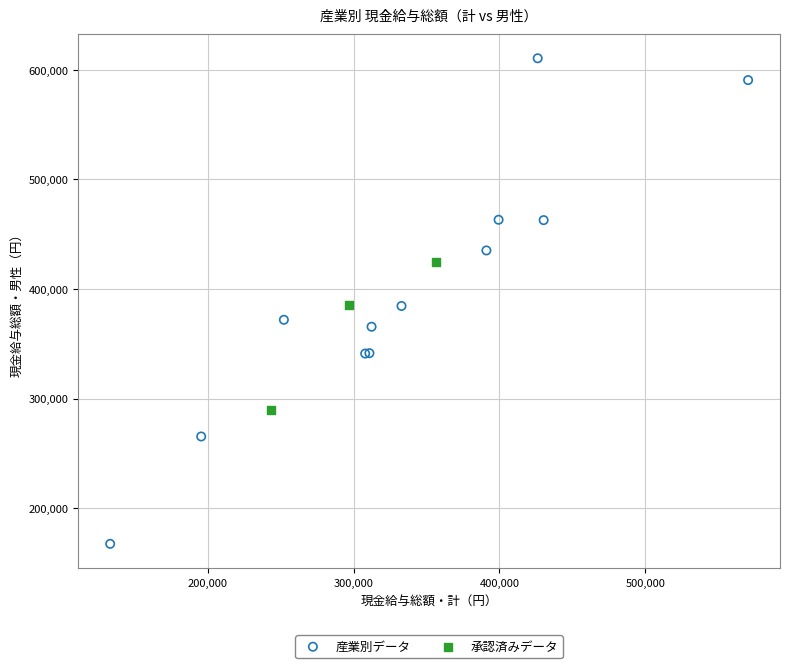

Which series has the largest Y range (max minus min)?

産業別データ